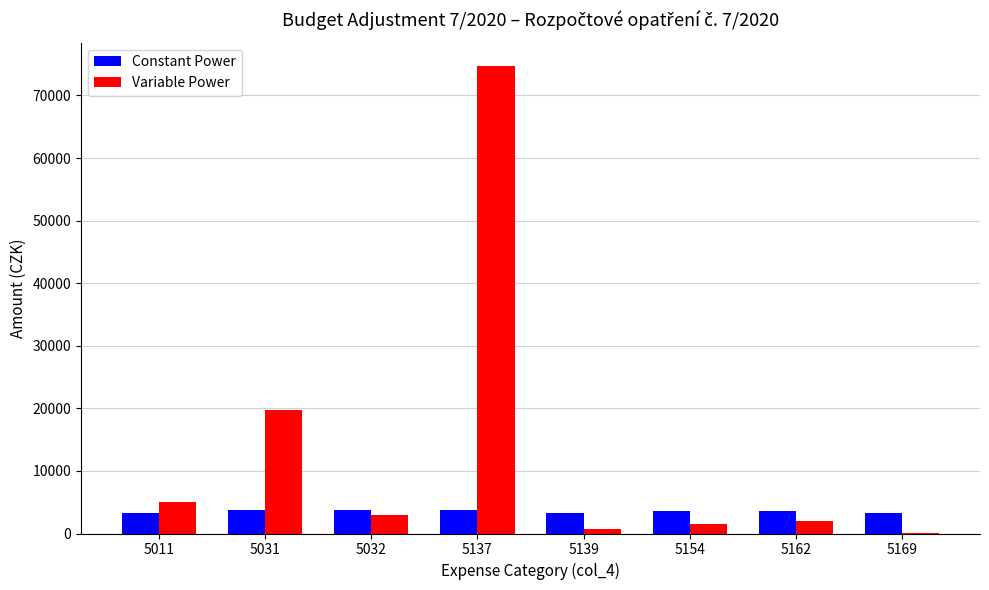

True or false: Variable Power has a value of 19714 at 5031.

True